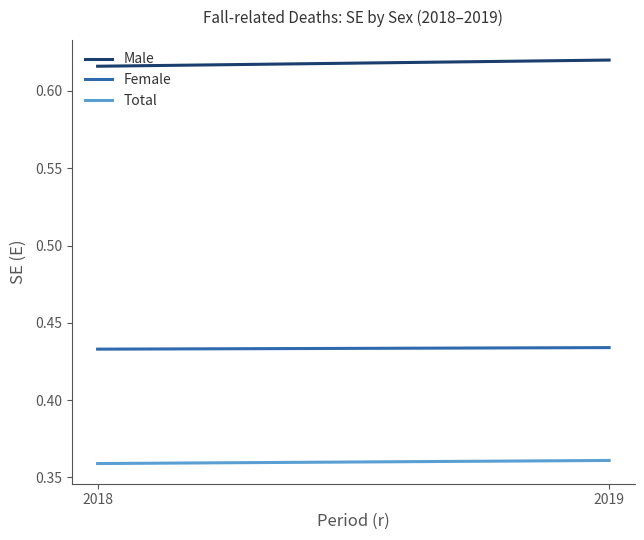

True or false: Female and Total intersect in this chart.

False